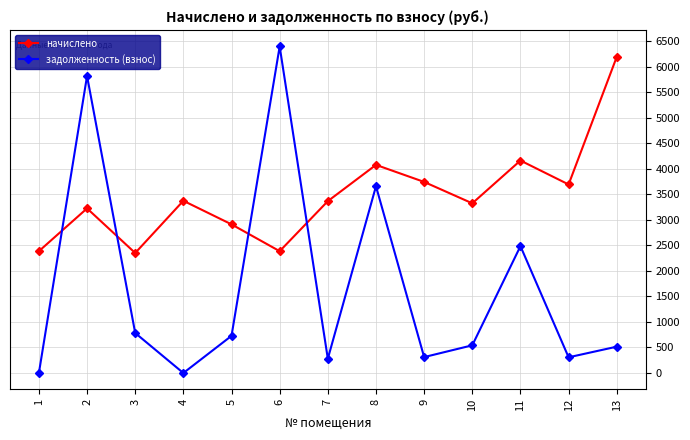

What is the minimum value for начислено?

2351.4